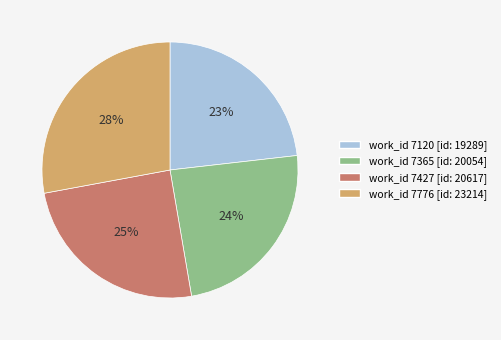

To the nearest percent, what is the difference between the largest and smallest slice percentages?

5%